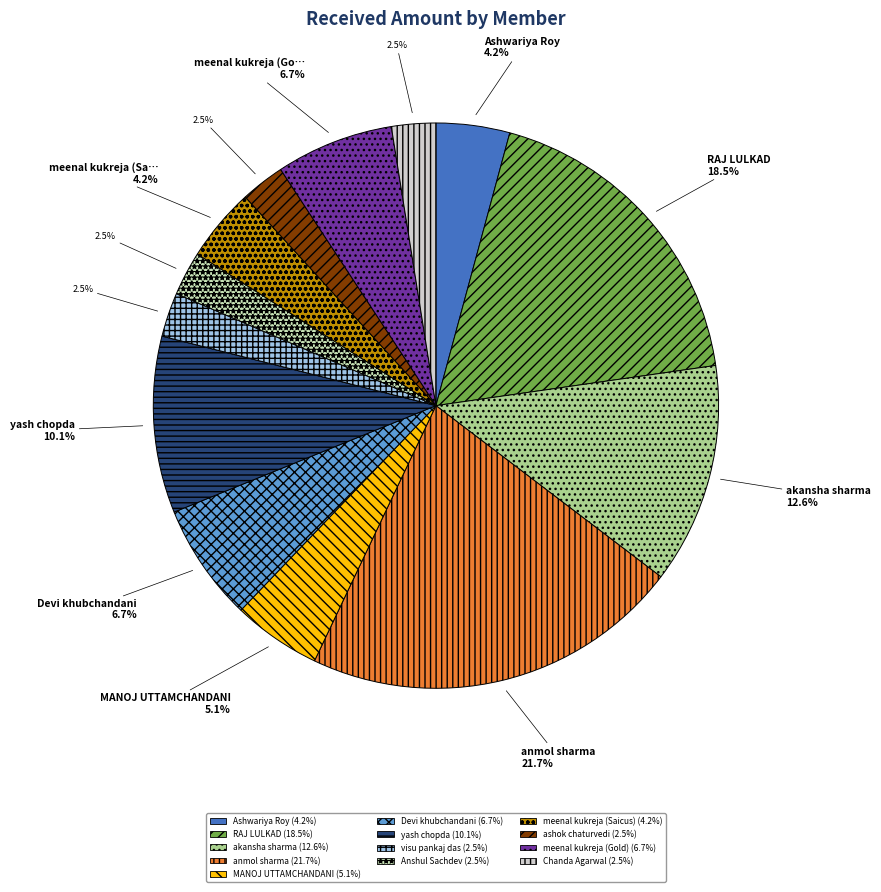

How many slices are in this pie chart?

13